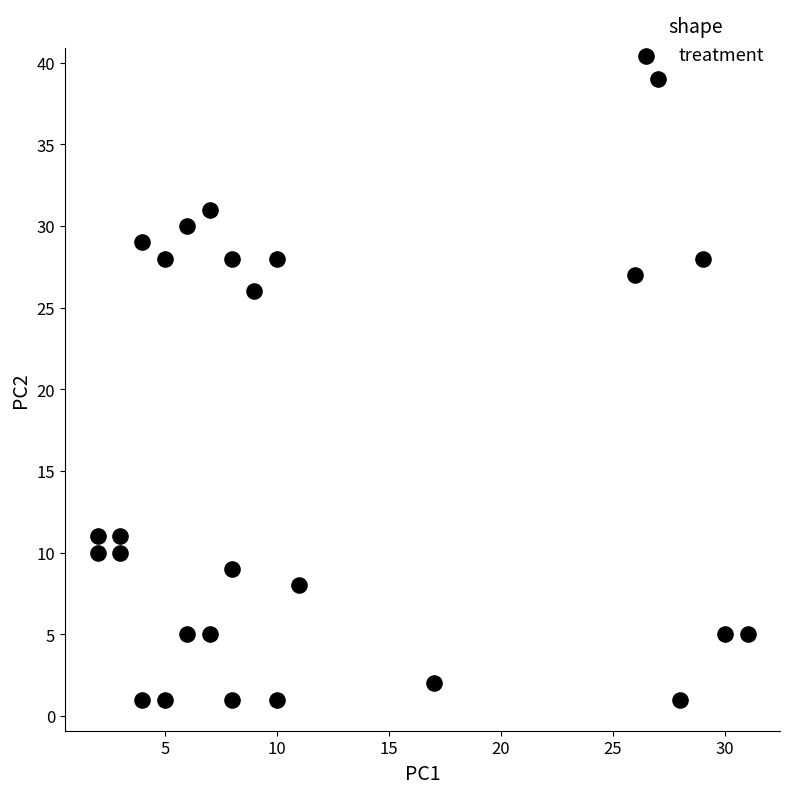

What is the range of X values (max minus min)?

29